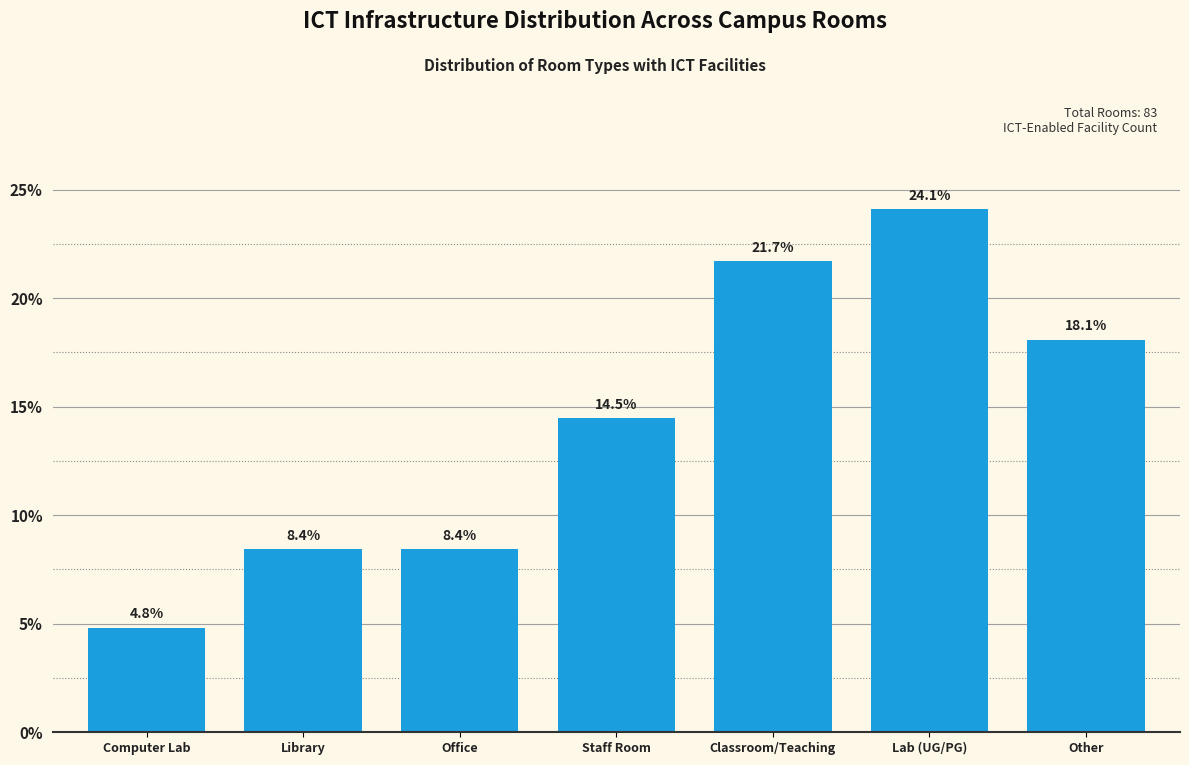

Reading left to right, extract all data points from this chart.

Computer Lab=4.8	Library=8.4	Office=8.4	Staff Room=14.5	Classroom/Teaching=21.7	Lab (UG/PG)=24.1	Other=18.1